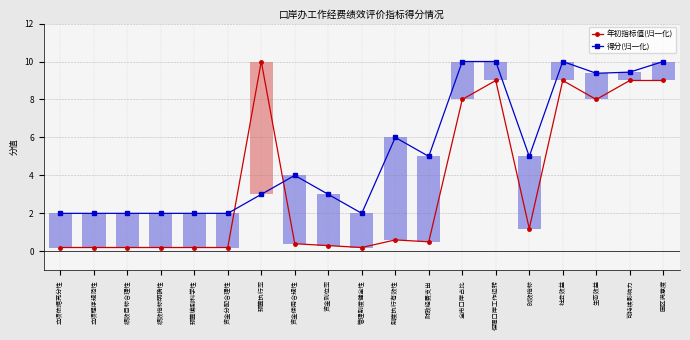

How many series are shown in this chart?

2